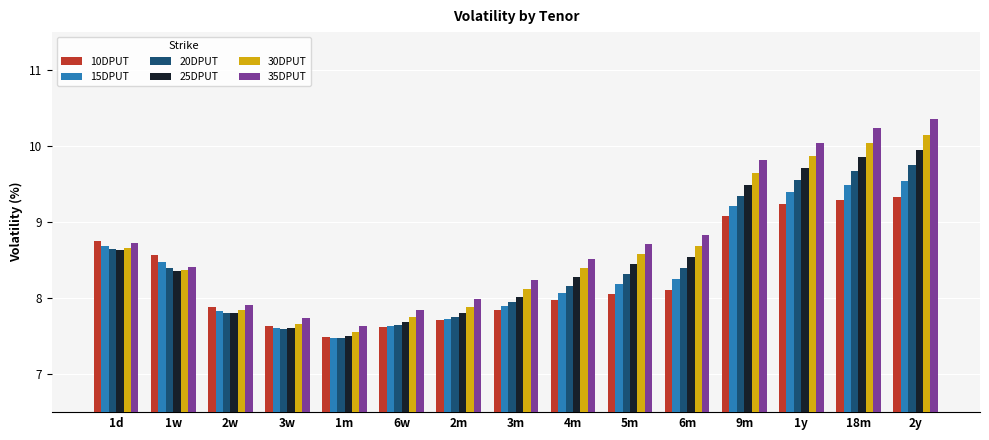

At which label does 10DPUT first exceed 8?

1d